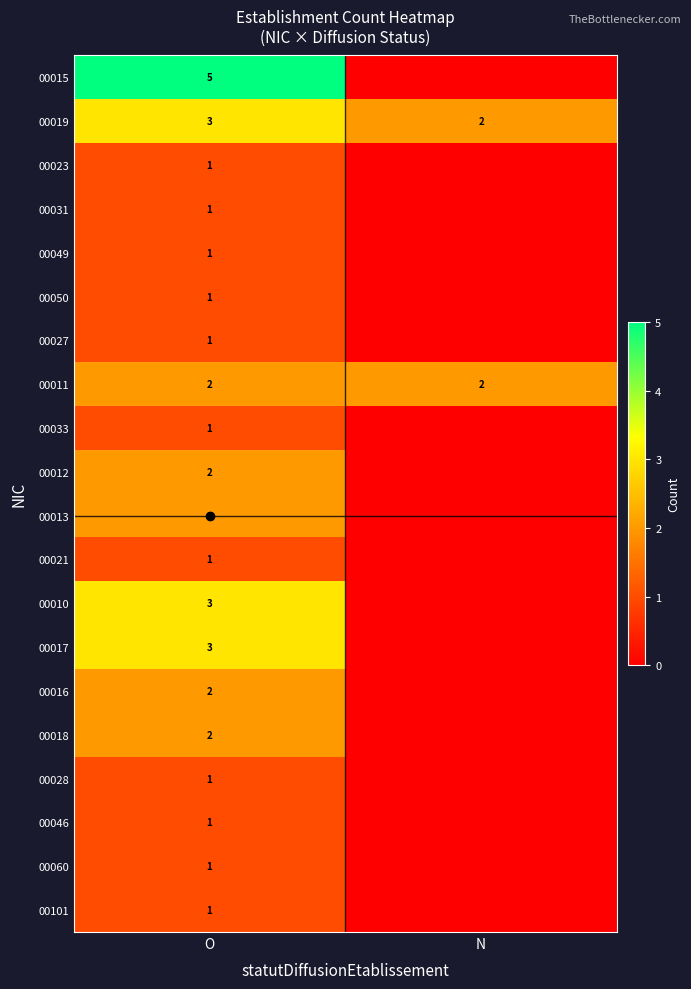

The 00046 series shows 1 at O. True or false?

True